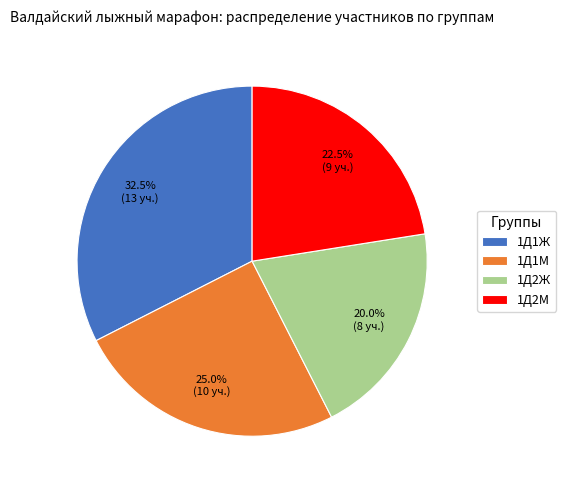

True or false: 1Д2Ж accounts for 27% of the total.

False